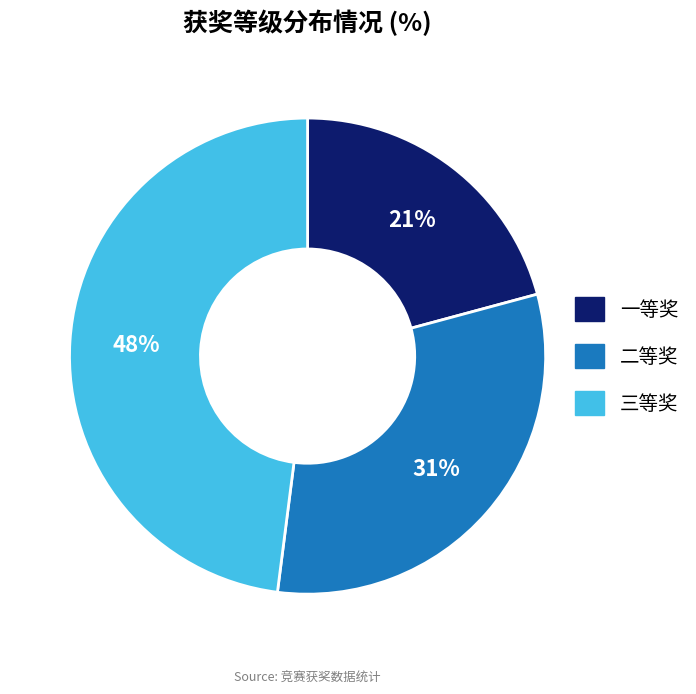

To the nearest percent, what is the average slice percentage?

33%